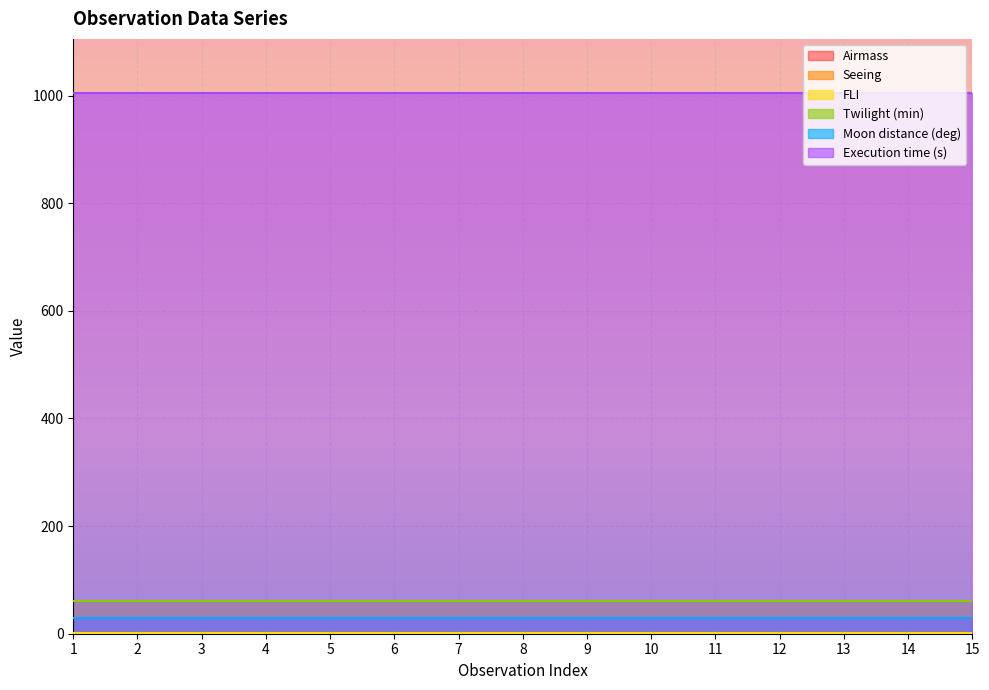

Which series has the largest total across all categories?

Execution time (s)